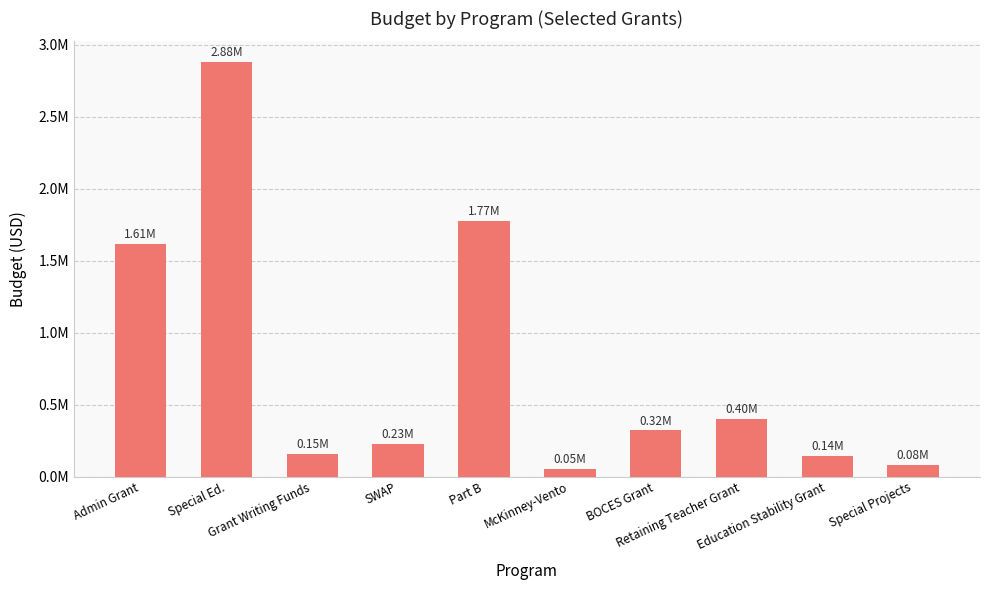

What is the smallest value displayed?

54556.5